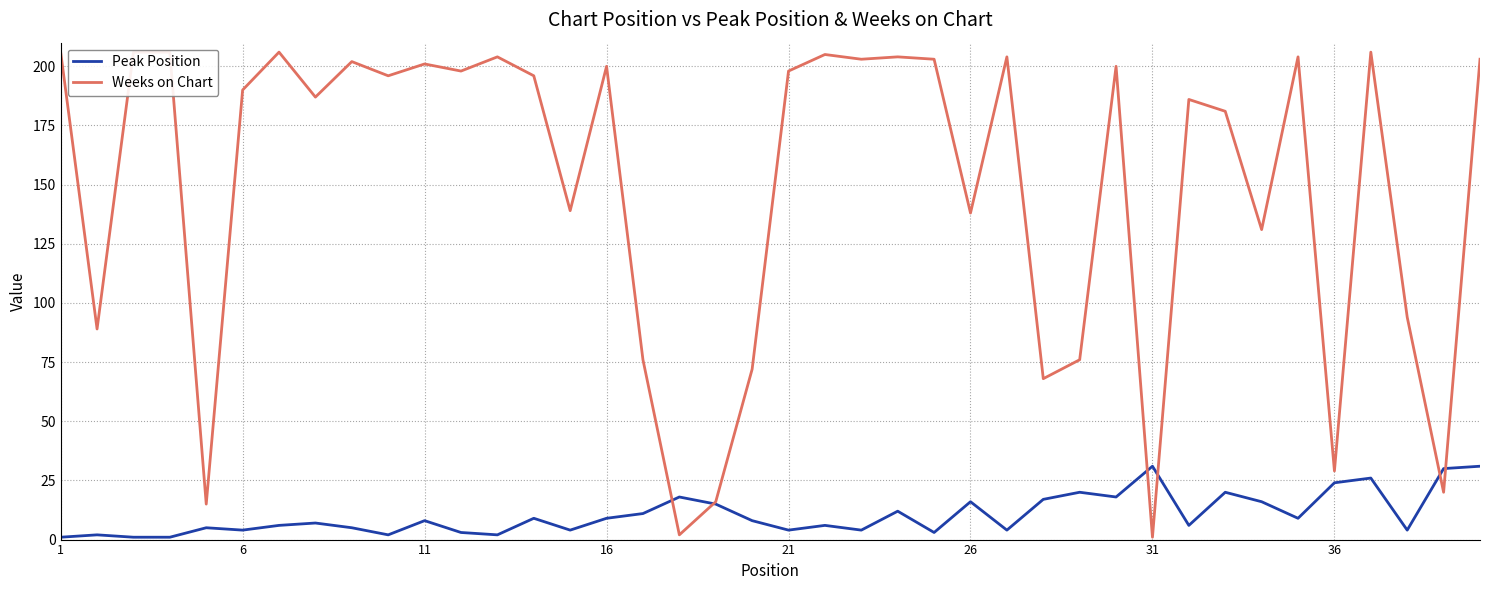

How many interior local peaks does the Weeks on Chart series have?

12